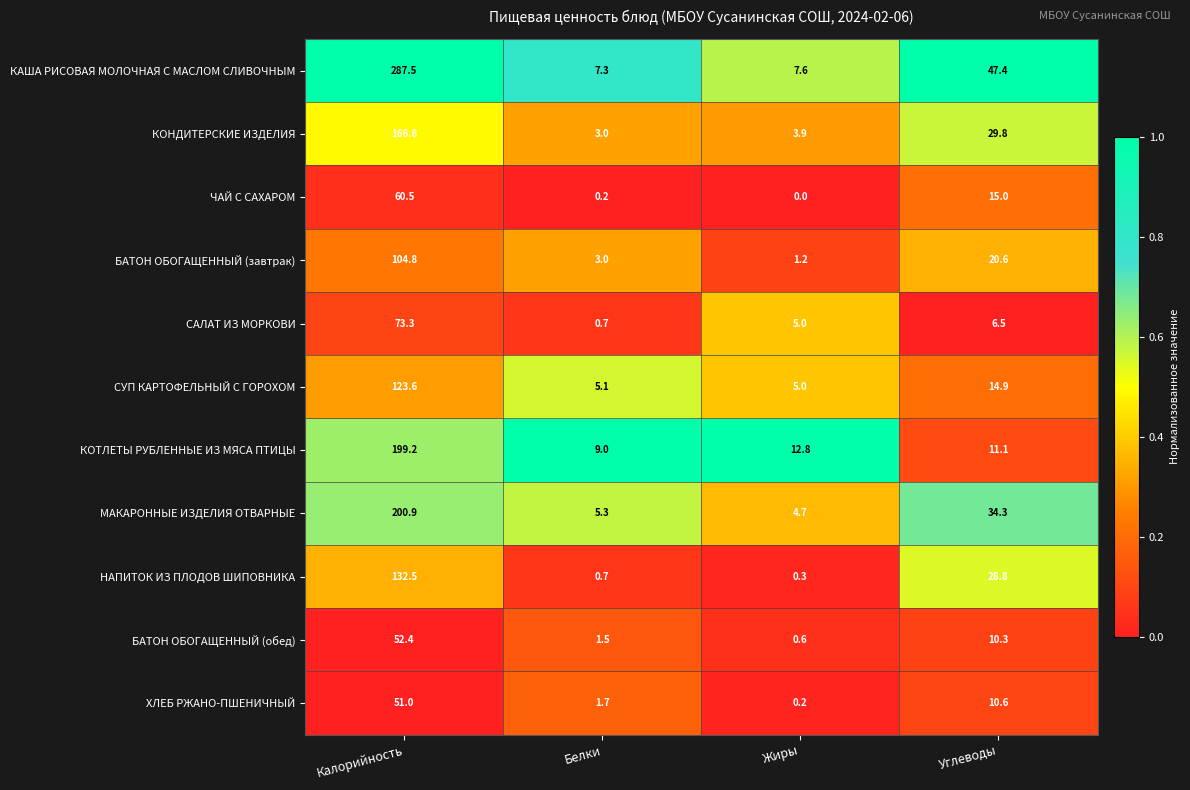

Which series has the largest total across all categories?

КАША РИСОВАЯ МОЛОЧНАЯ С МАСЛОМ СЛИВОЧНЫМ